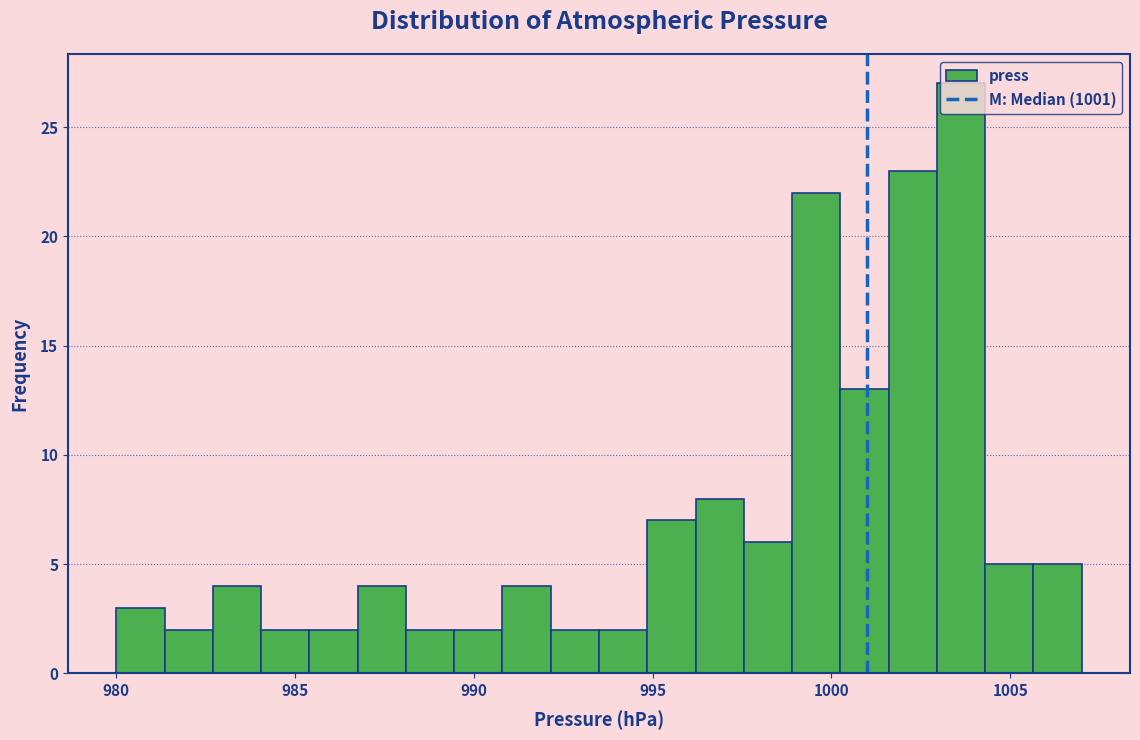

Read against the x-axis, roughly where is the centre of the tallest bar?

1003.5